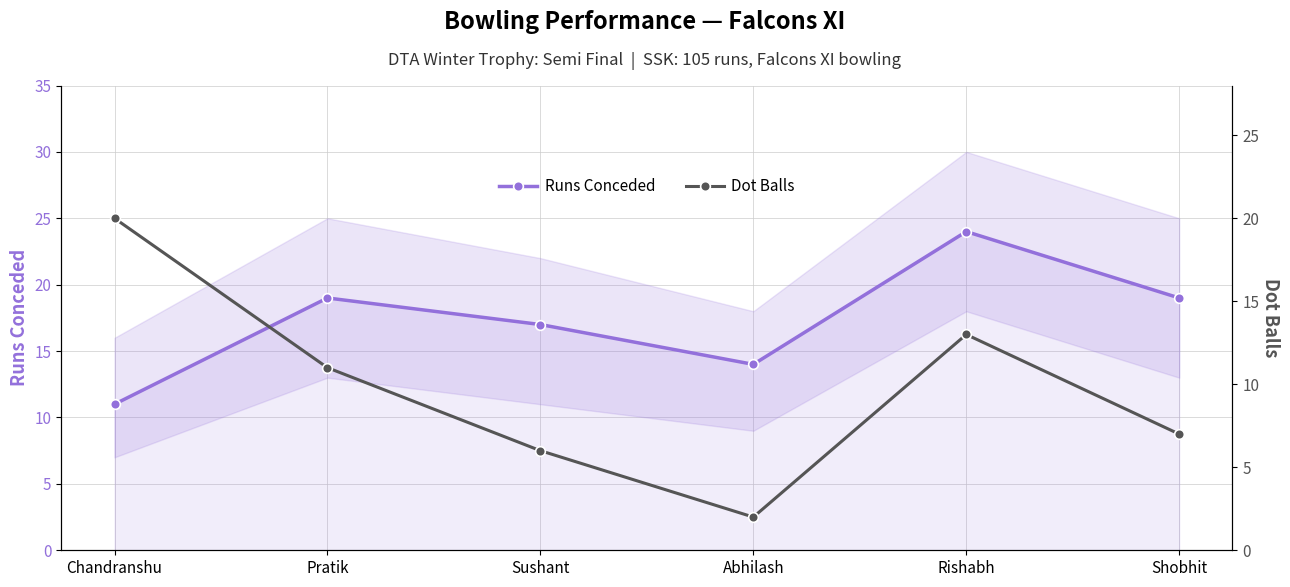

What is the maximum value shown in the chart?

24